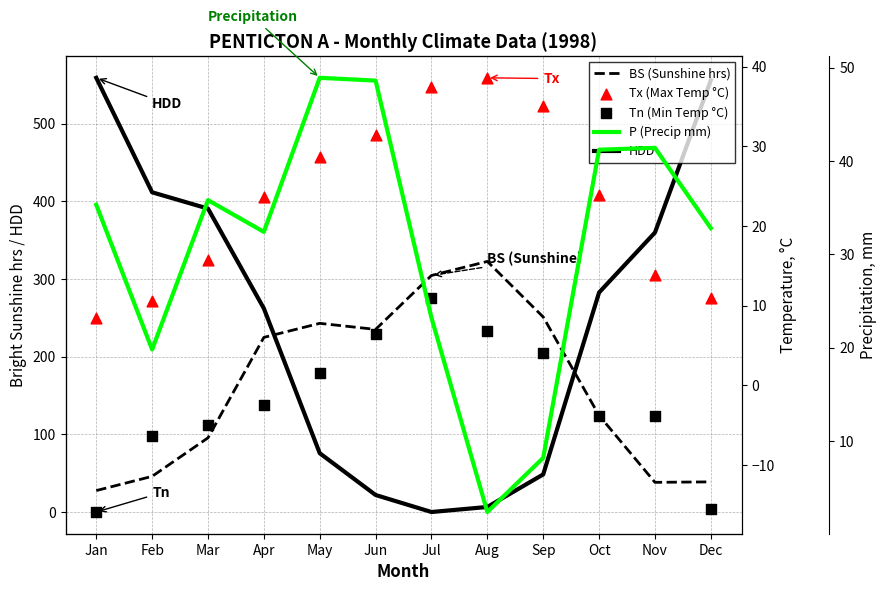

Is the value of Tn (Min Temp °C) at Nov greater than the value of HDD at Mar?

No